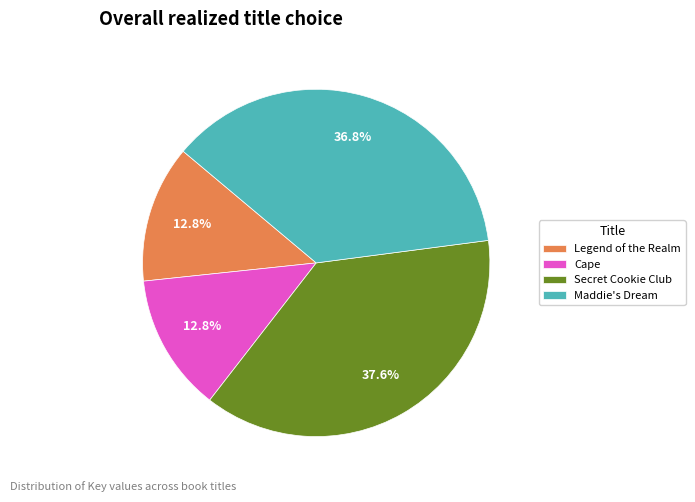

What is the total percentage of Legend of the Realm and Maddie's Dream?

49.6%